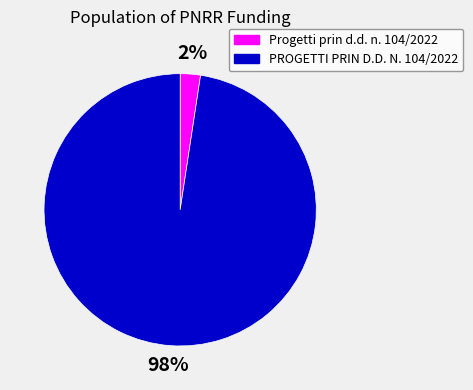

Is PROGETTI PRIN D.D. N. 104/2022 the majority of the pie?

Yes